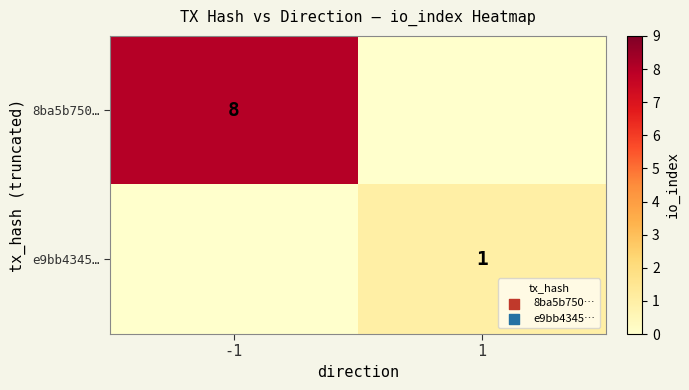

The 8ba5b750… series shows 5 at -1. True or false?

False